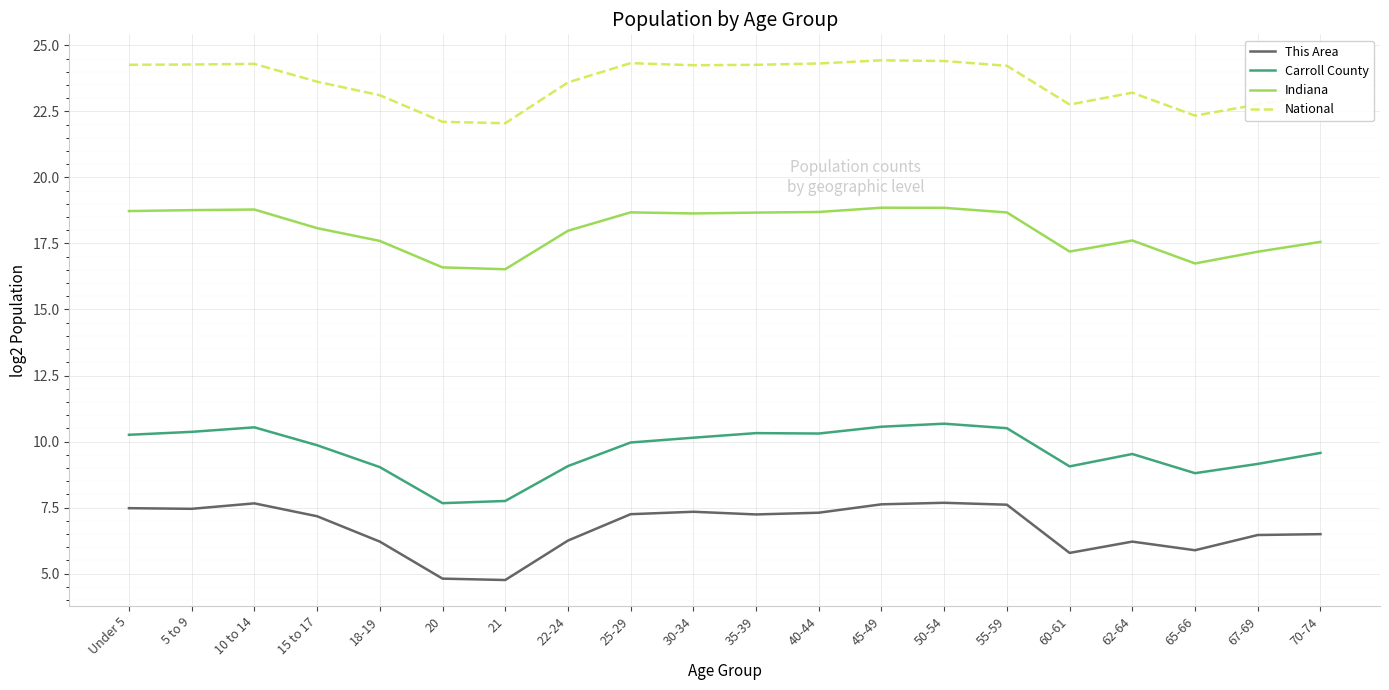

Between 45-49 and 60-61, which series saw the biggest shift?

This Area